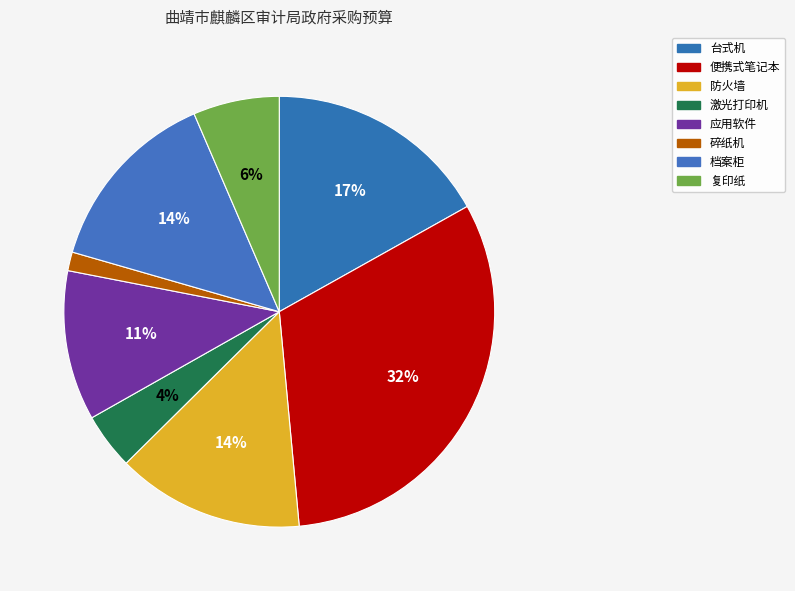

What is the change in value from 防火墙 to 激光打印机?

-1.4